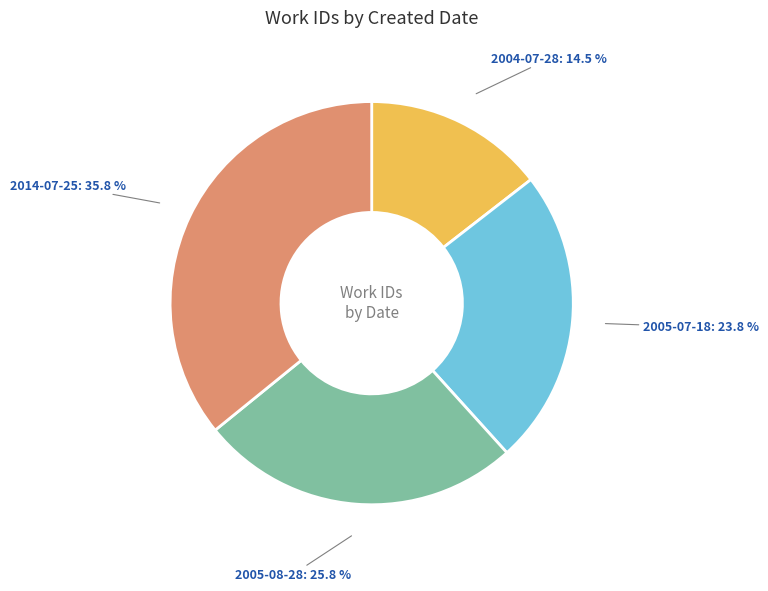

True or false: 2014-07-25 accounts for 36% of the total.

True